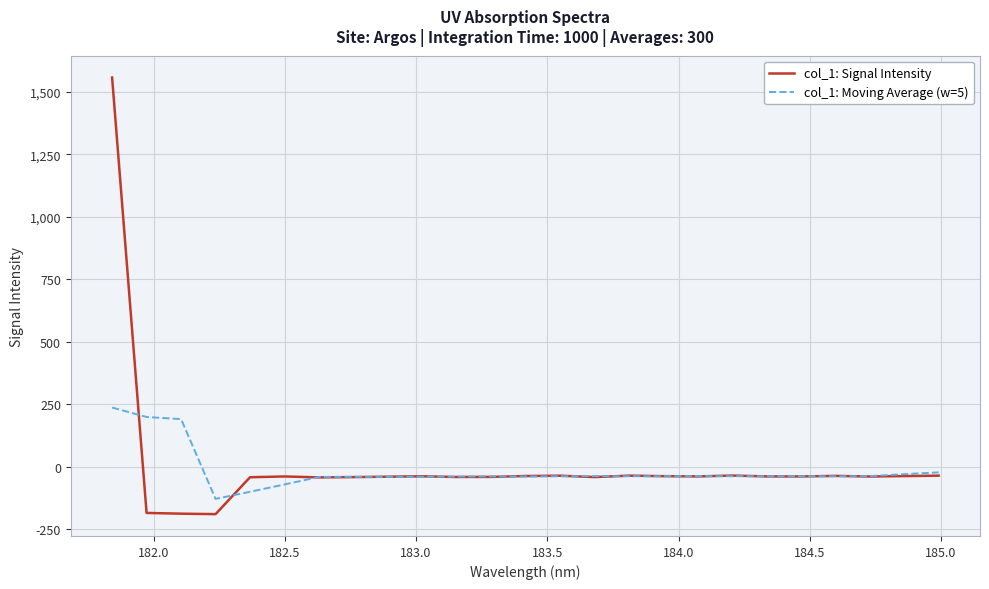

Which series has the largest total across all categories?

col_1: Signal Intensity